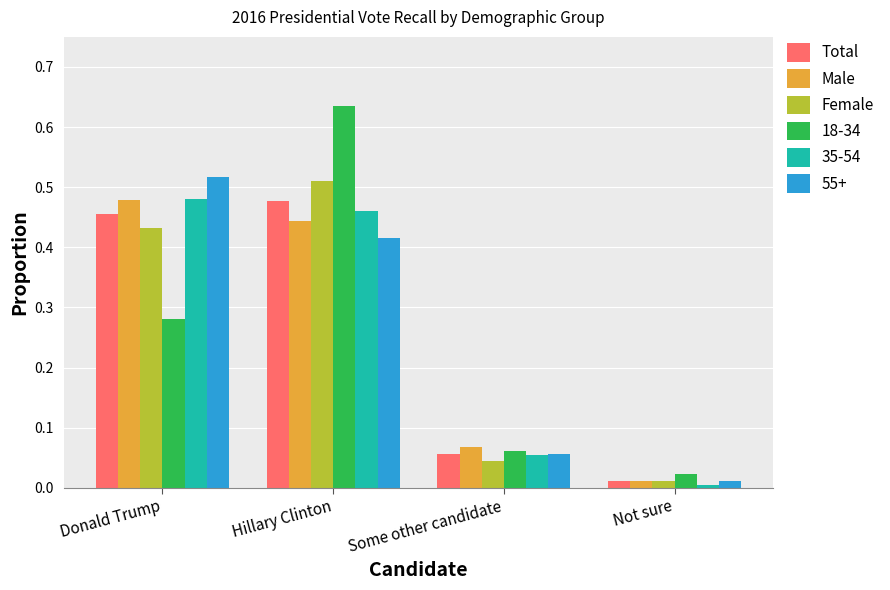

At which label does 18-34 reach its peak?

Hillary Clinton